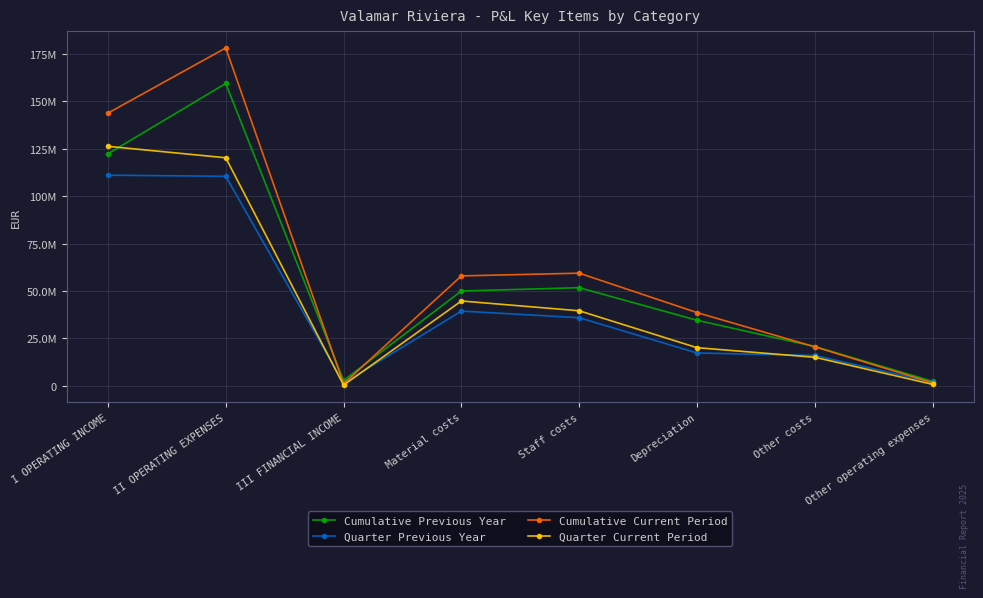

Which series has the largest total across all categories?

Cumulative Current Period